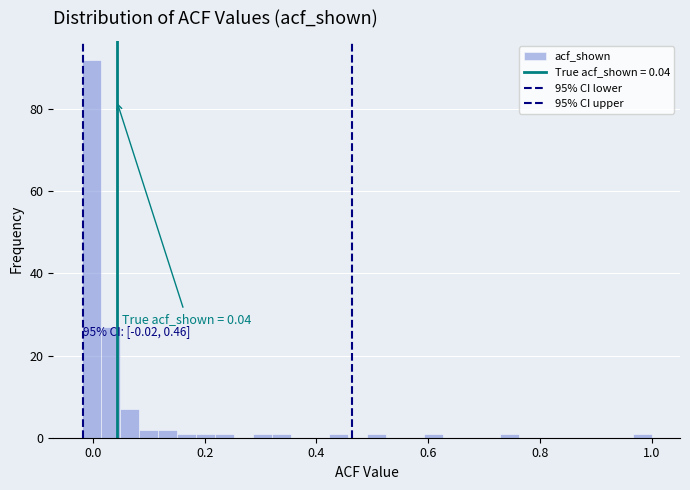

Read against the x-axis, roughly where is the centre of the tallest bar?

0.00